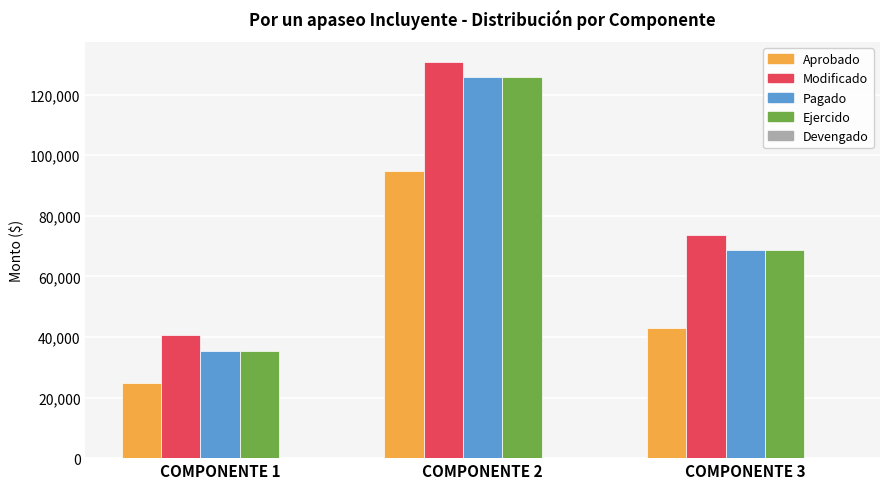

What is the sum of all Ejercido values?

229991.2